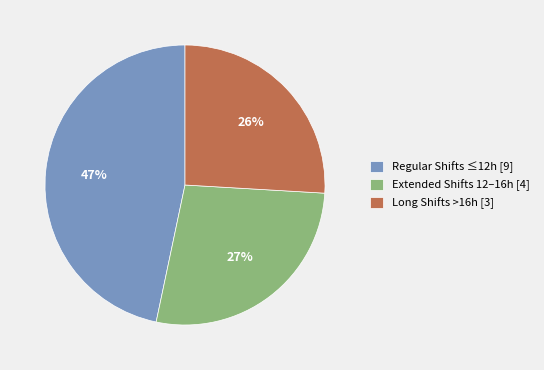

The Long Shifts >16h [3] slice represents 26% of the pie. True or false?

True